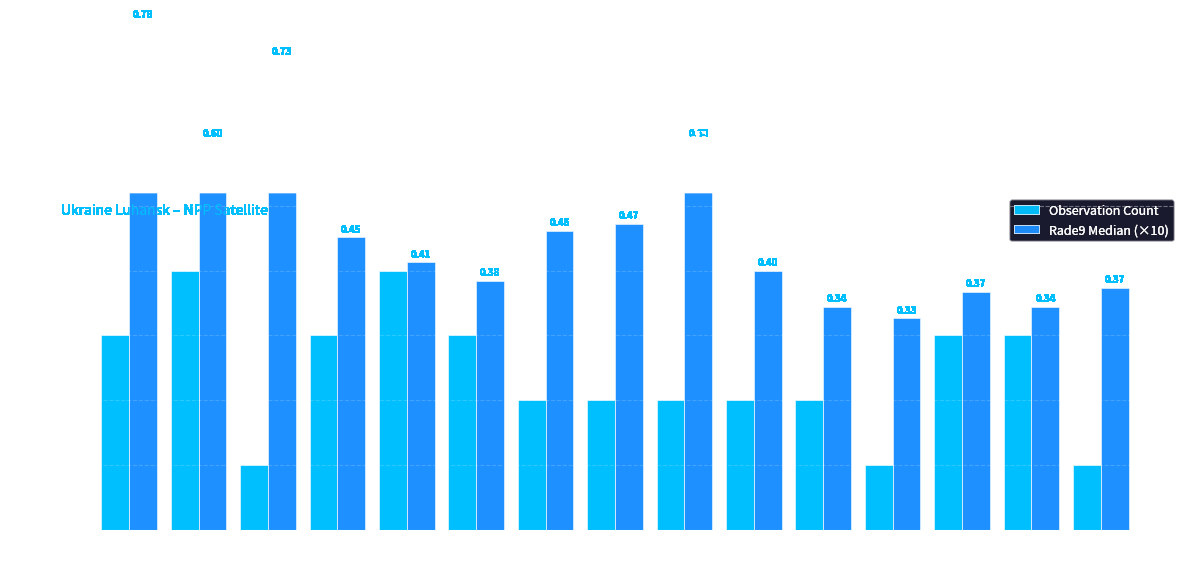

Between 4 and 14, which is larger?

4